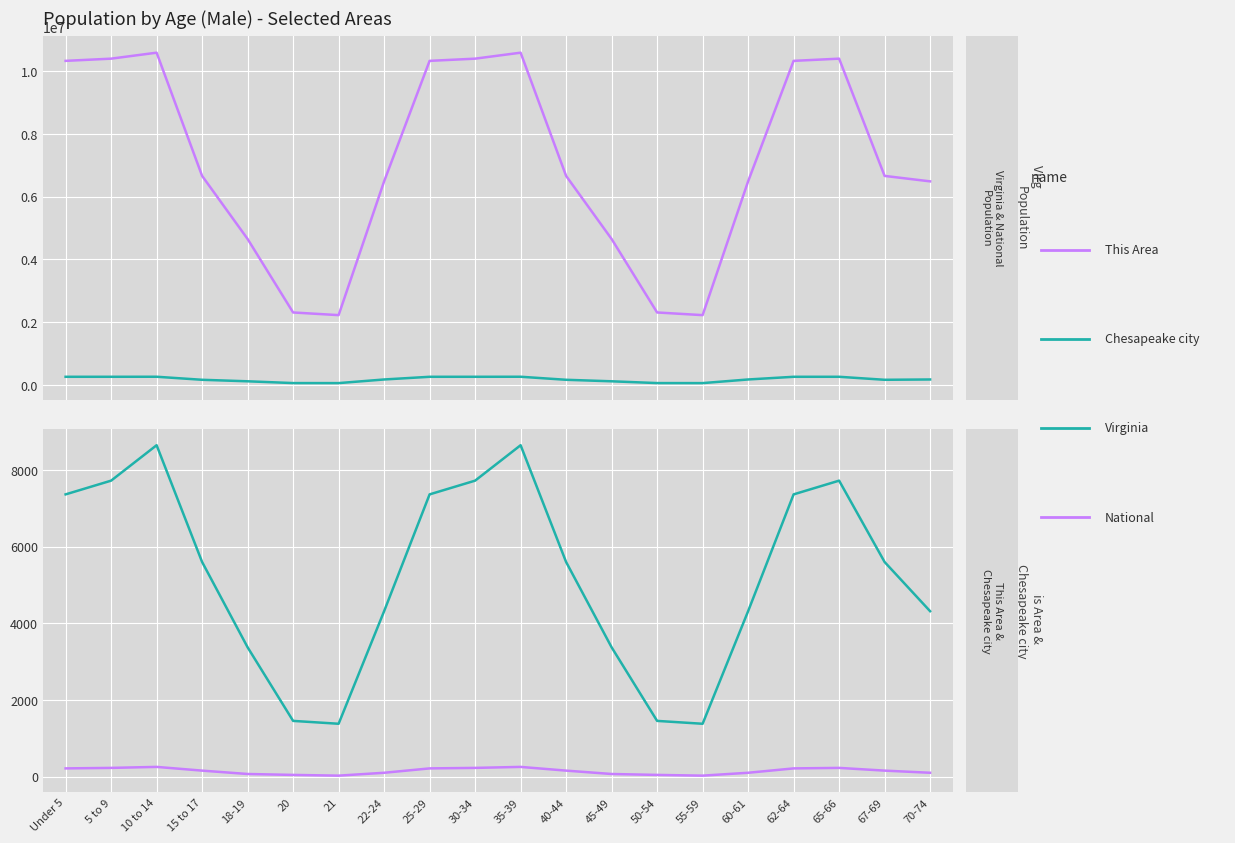

What is the difference between the Chesapeake city values at 67-69 and 22-24?

1283